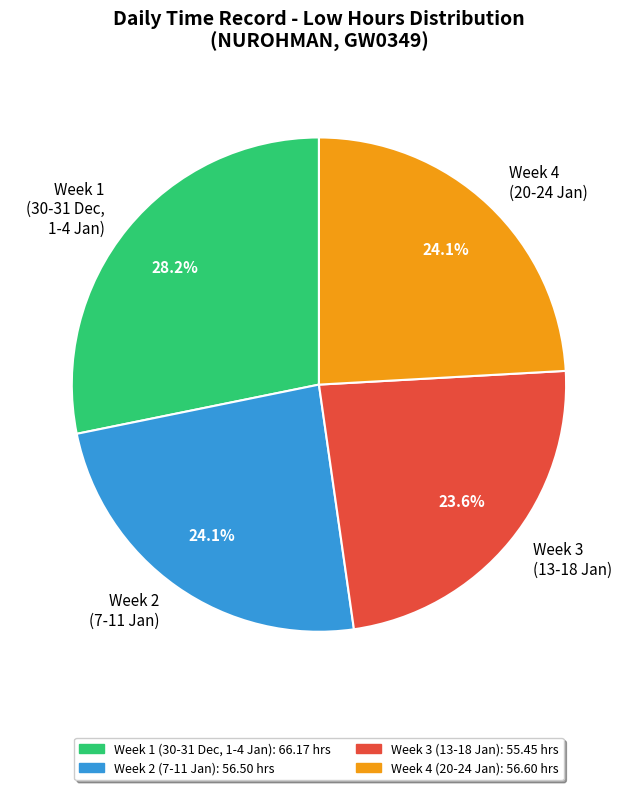

Which category has the biggest portion of the pie?

Week 1 (30-31 Dec, 1-4 Jan)